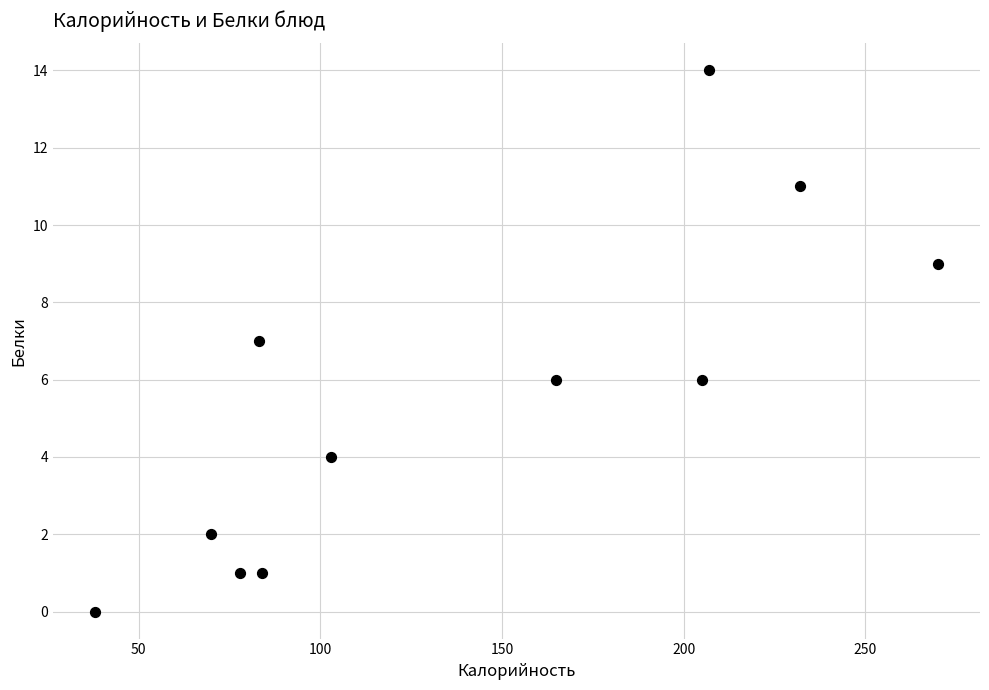

What is the average Y value?

6